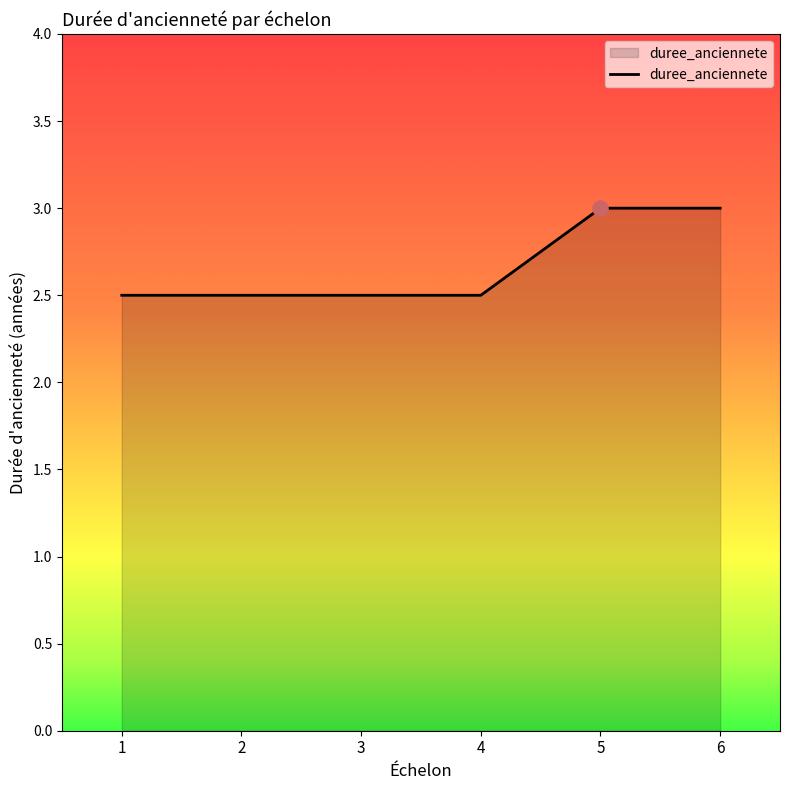

Which has a higher value, 6 or 2?

6